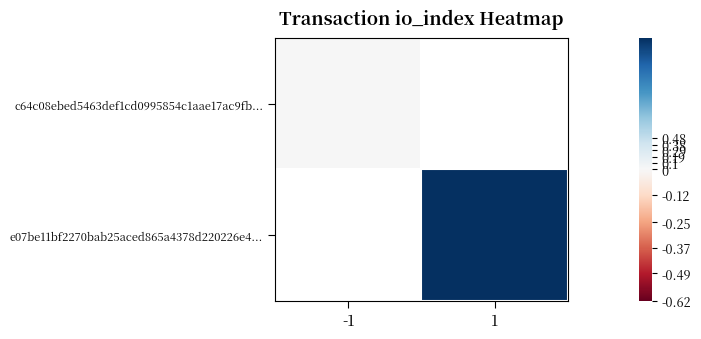

Count the number of data series in this chart.

2